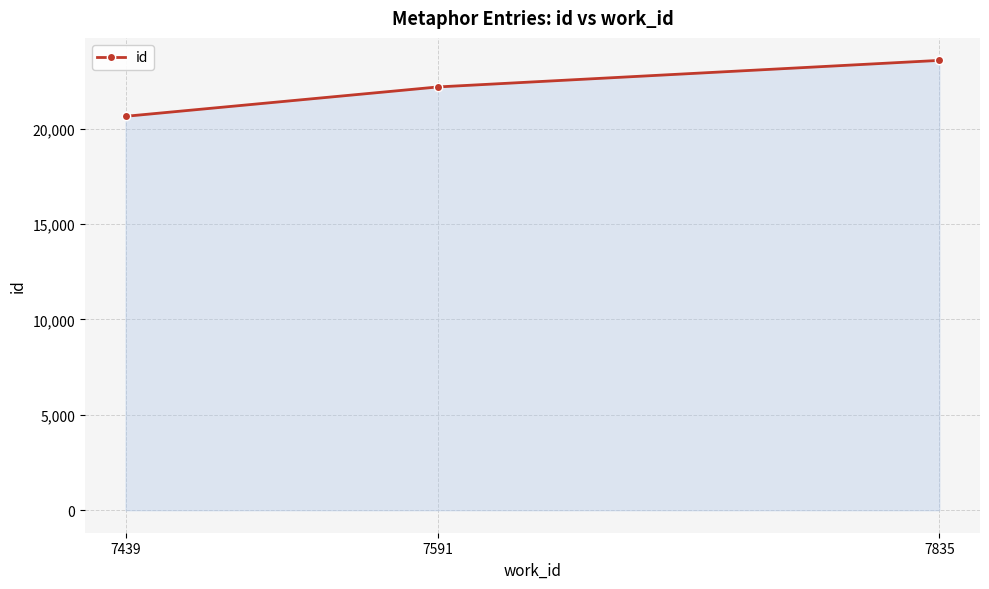

Reading right to left, transcribe all the data shown in this chart.

7835=23577	7591=22185	7439=20646